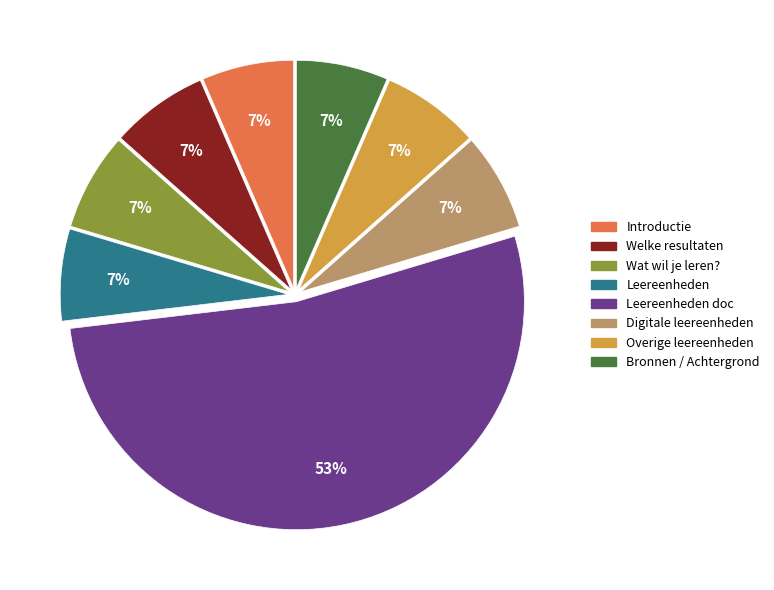

Does any single category account for the majority?

Yes